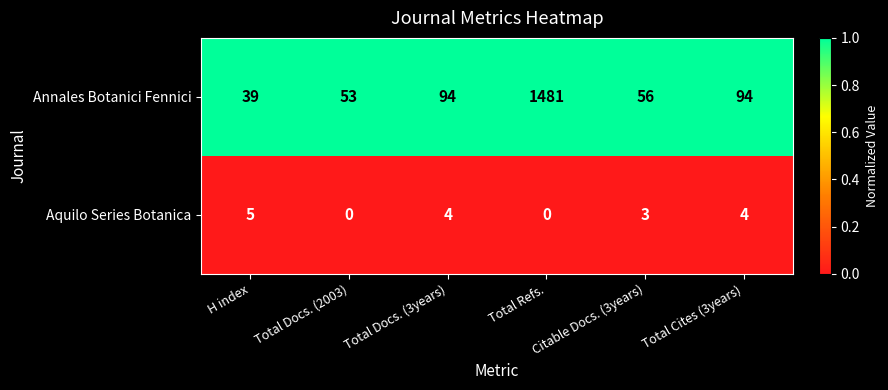

What is the greatest value displayed?

1481